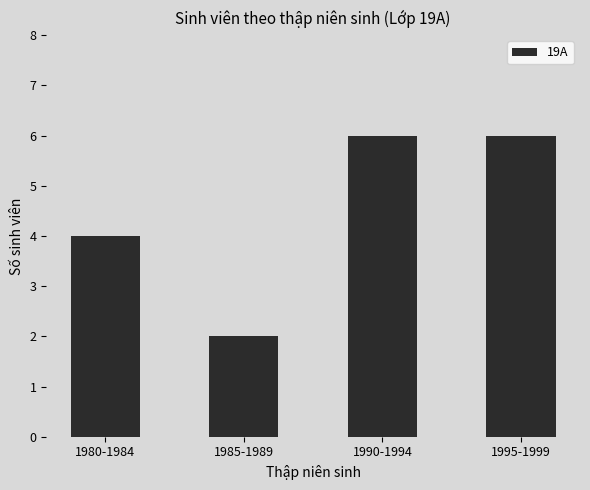

The chart shows a value of 9 at 1990-1994. True or false?

False